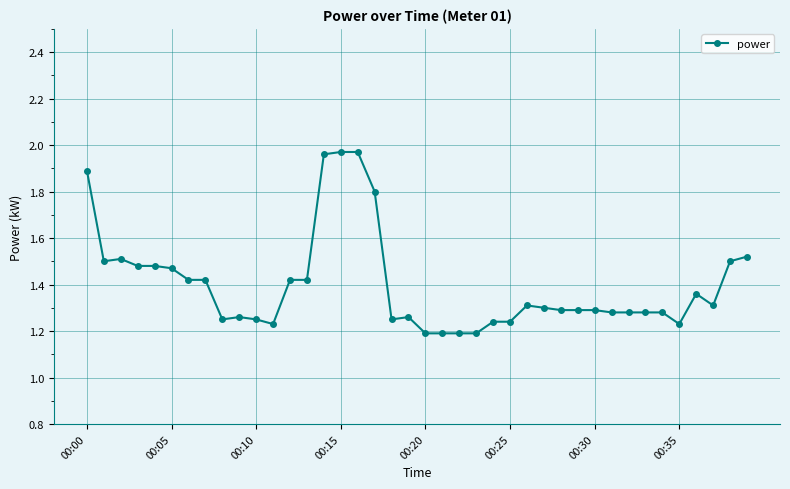

True or false: there are more than 2 points higher than both neighbors.

True